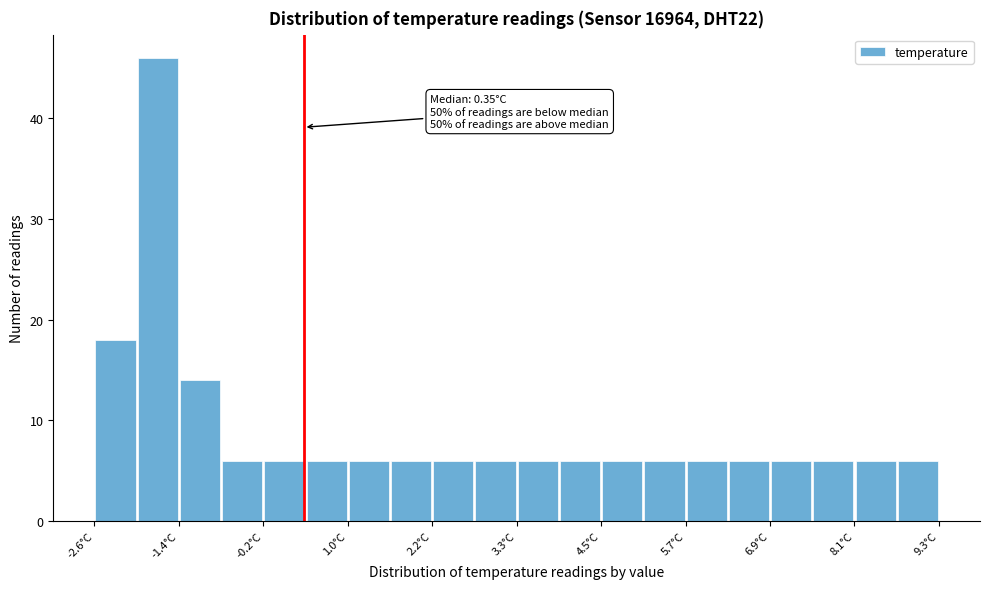

Around what value on the x-axis is the tallest bar? Give the approximate position of its centre, as read against the axis.

-1.8